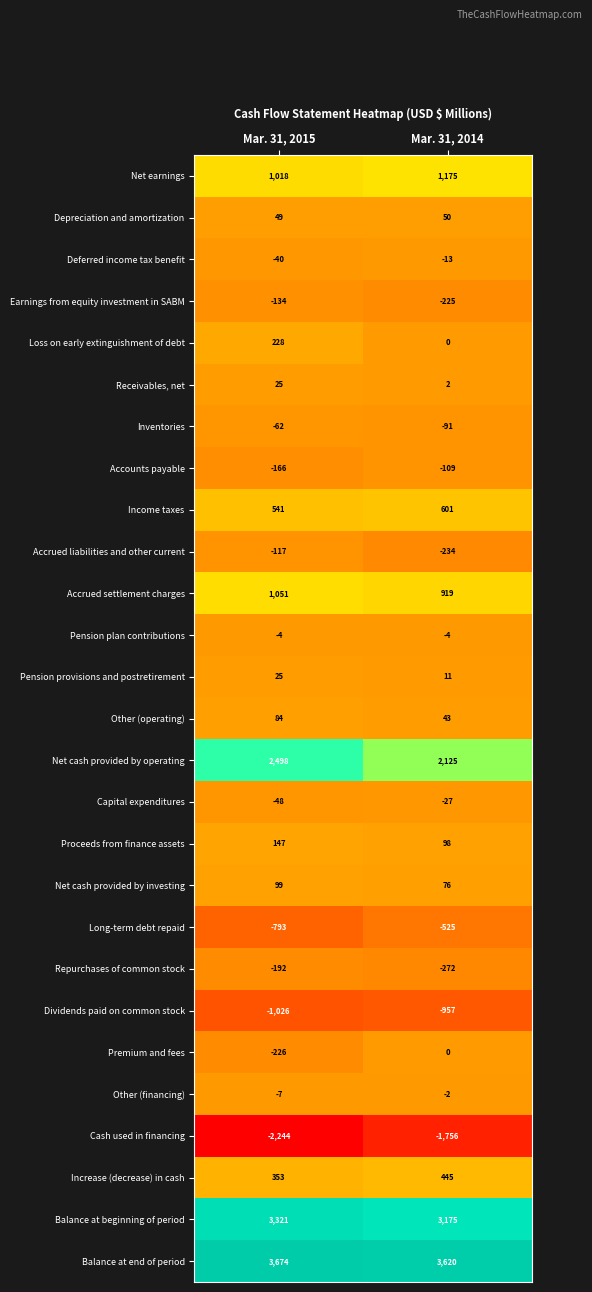

True or false: Proceeds from finance assets has a value of 46 at Mar. 31, 2015.

False